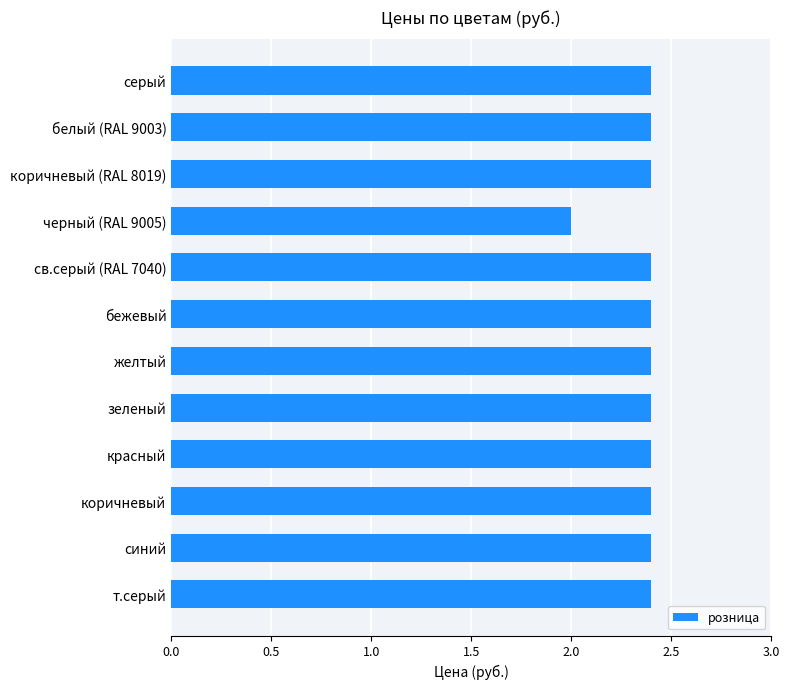

What position from the top is коричневый?

10